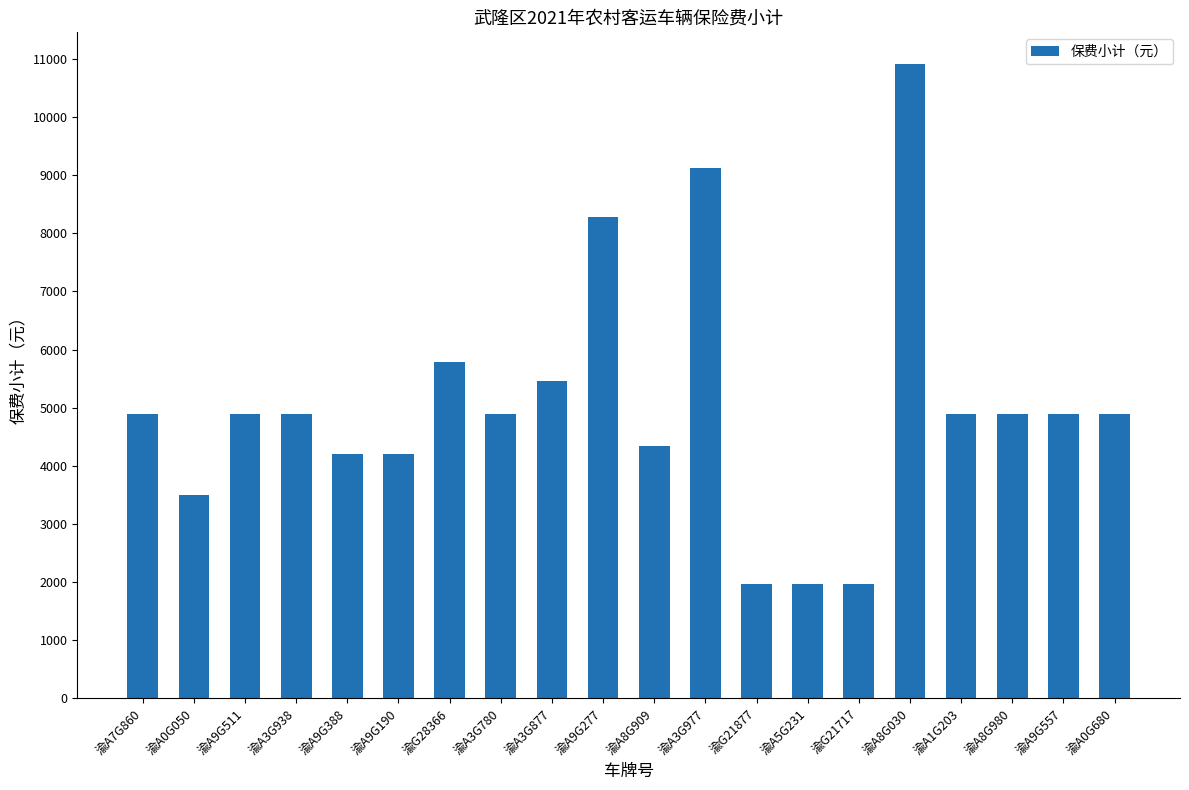

What is the ratio of the value at 渝A9G557 to the value at 渝G21877?

2.5